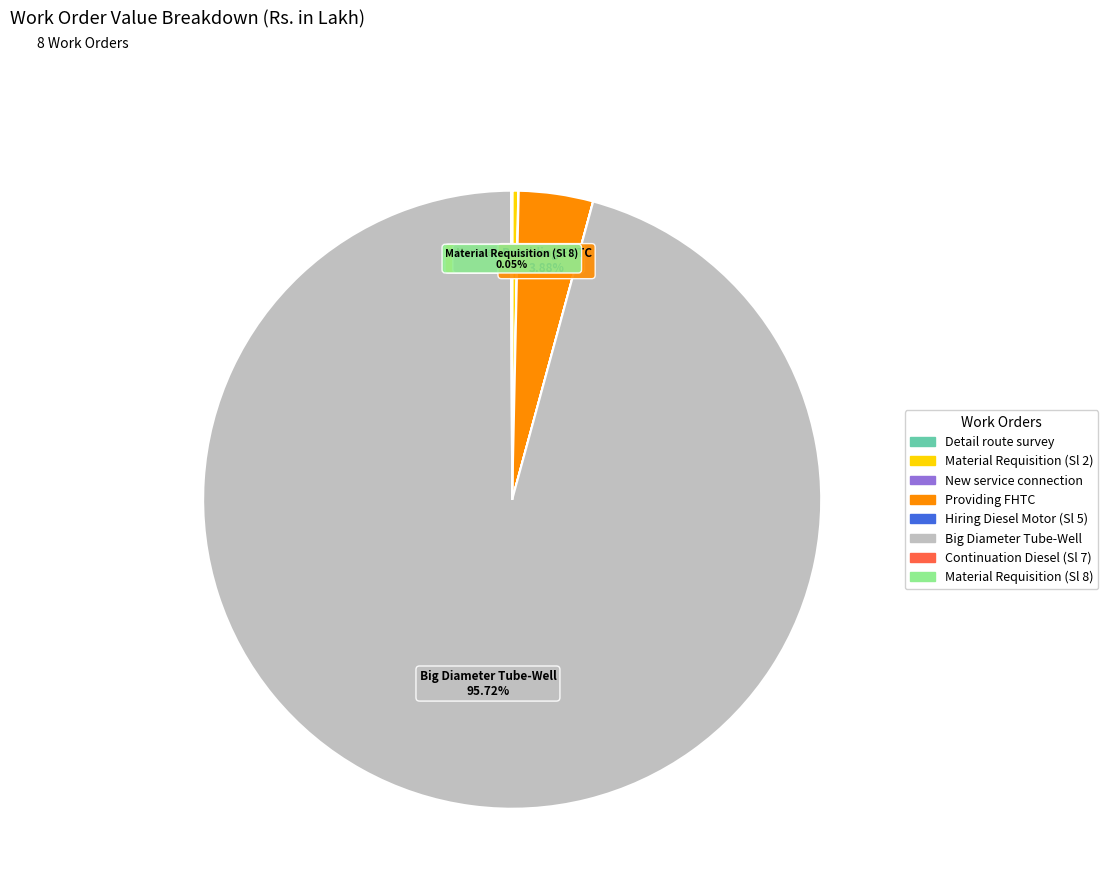

Is there any slice that represents more than half of the pie?

Yes